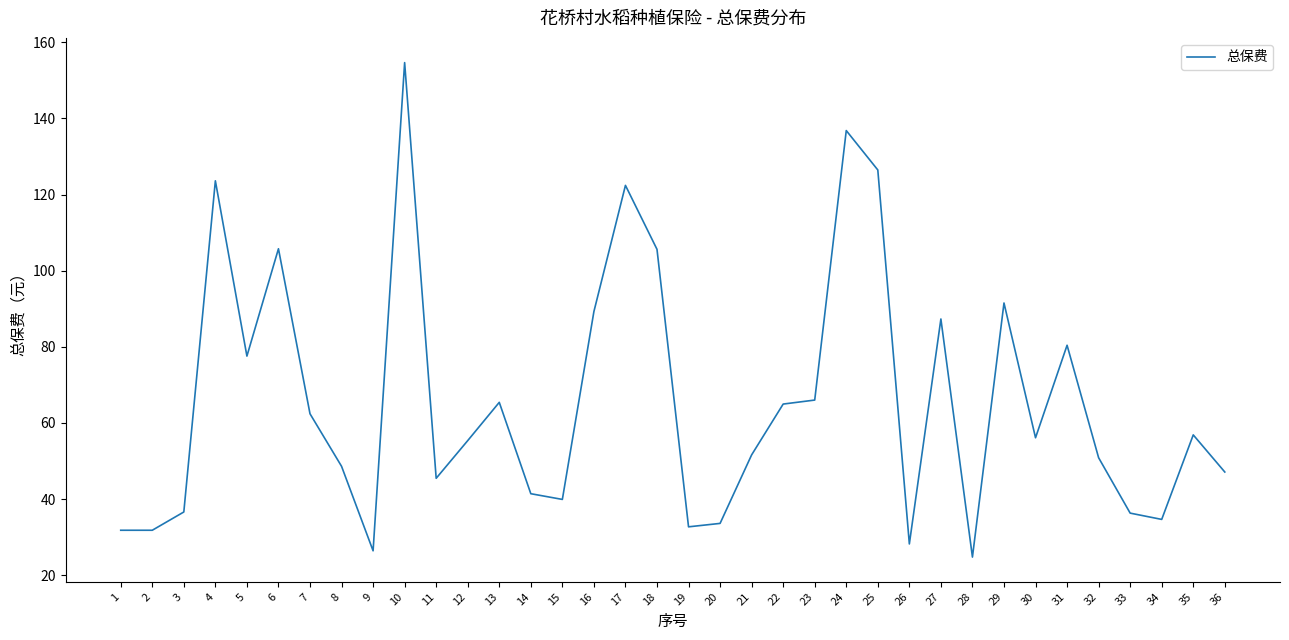

True or false: the data has more than 1 interior local peaks.

True